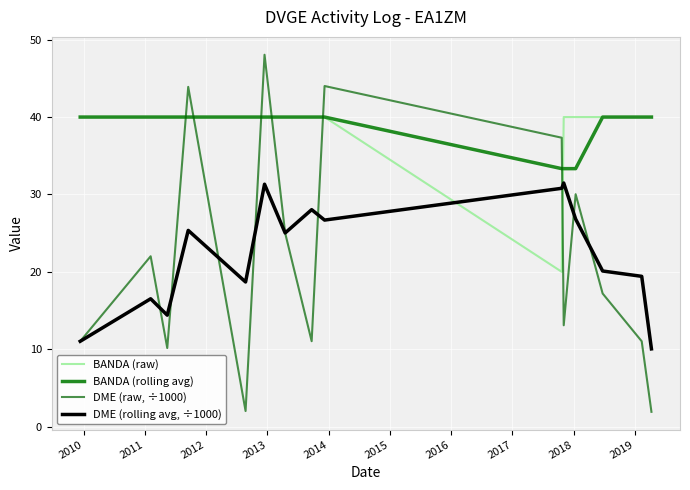

True or false: DME (rolling avg, ÷1000) and BANDA (raw) intersect in this chart.

True